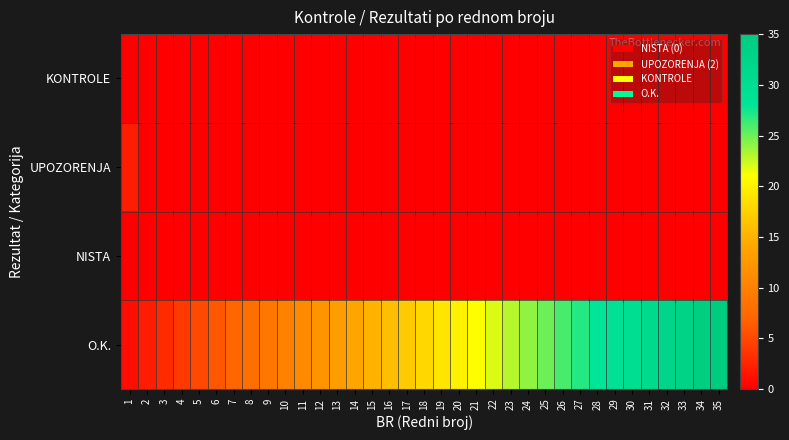

Reading left to right, what are all the values shown in this chart?

KONTROLE: 1=0	2=0	3=0	4=0	5=0	6=0	7=0	8=0	9=0	10=0	11=0	12=0	13=0	14=0	15=0	16=0	17=0	18=0	19=0	20=0	21=0	22=0	23=0	24=0	25=0	26=0	27=0	28=0	29=0	30=0	31=0	32=0	33=0	34=0	35=0
UPOZORENJA: 1=2	2=0	3=0	4=0	5=0	6=0	7=0	8=0	9=0	10=0	11=0	12=0	13=0	14=0	15=0	16=0	17=0	18=0	19=0	20=0	21=0	22=0	23=0	24=0	25=0	26=0	27=0	28=0	29=0	30=0	31=0	32=0	33=0	34=0	35=0
NISTA: 1=0	2=0	3=0	4=0	5=0	6=0	7=0	8=0	9=0	10=0	11=0	12=0	13=0	14=0	15=0	16=0	17=0	18=0	19=0	20=0	21=0	22=0	23=0	24=0	25=0	26=0	27=0	28=0	29=0	30=0	31=0	32=0	33=0	34=0	35=0
O.K.: 1=1	2=2	3=3	4=4	5=5	6=6	7=7	8=8	9=9	10=10	11=11	12=12	13=13	14=14	15=15	16=16	17=17	18=18	19=19	20=20	21=21	22=22	23=23	24=24	25=25	26=26	27=27	28=28	29=29	30=30	31=31	32=32	33=33	34=34	35=35